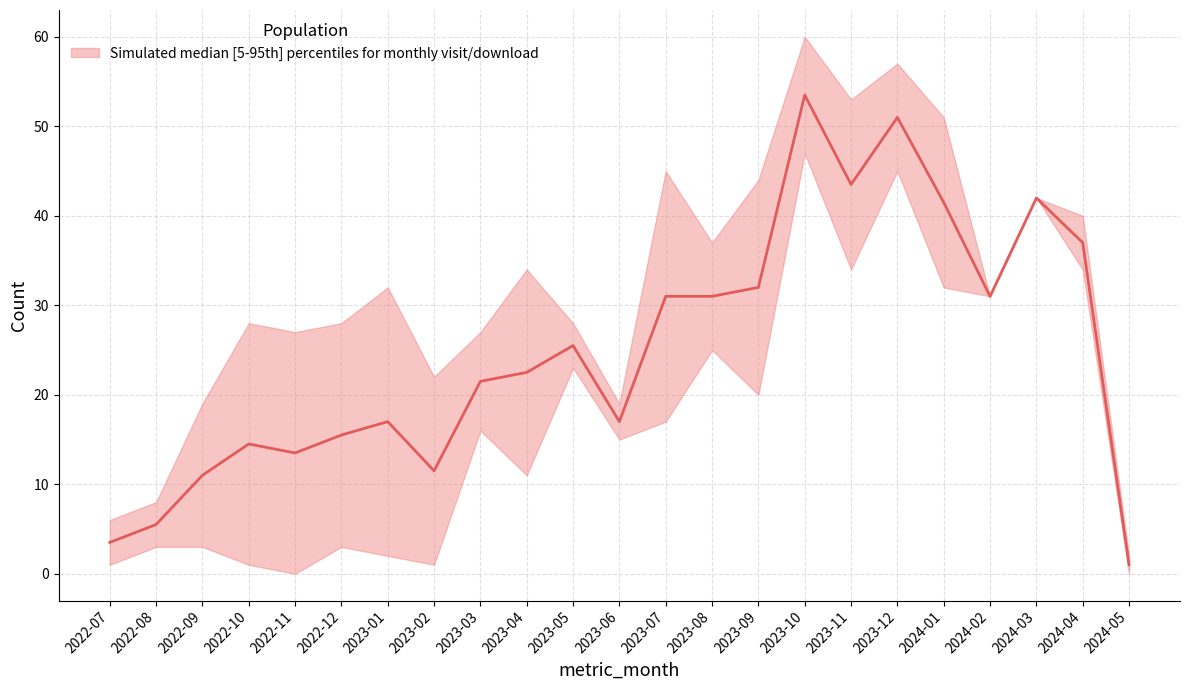

Does the chart display data point markers on the line(s)?

No